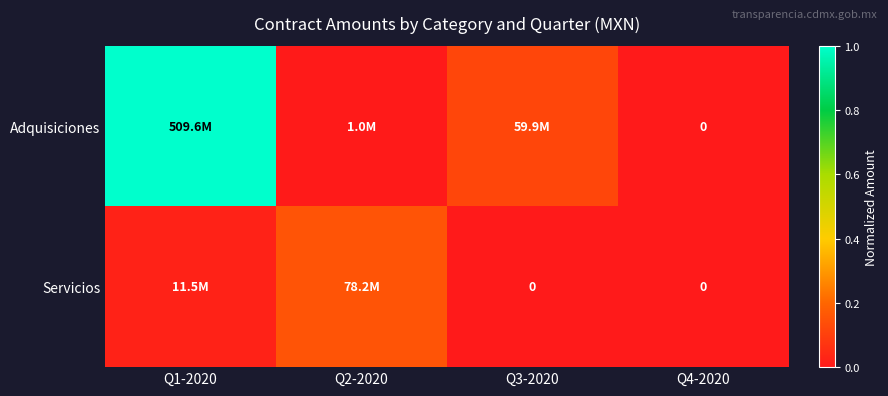

How many positive values does the Servicios series have?

2